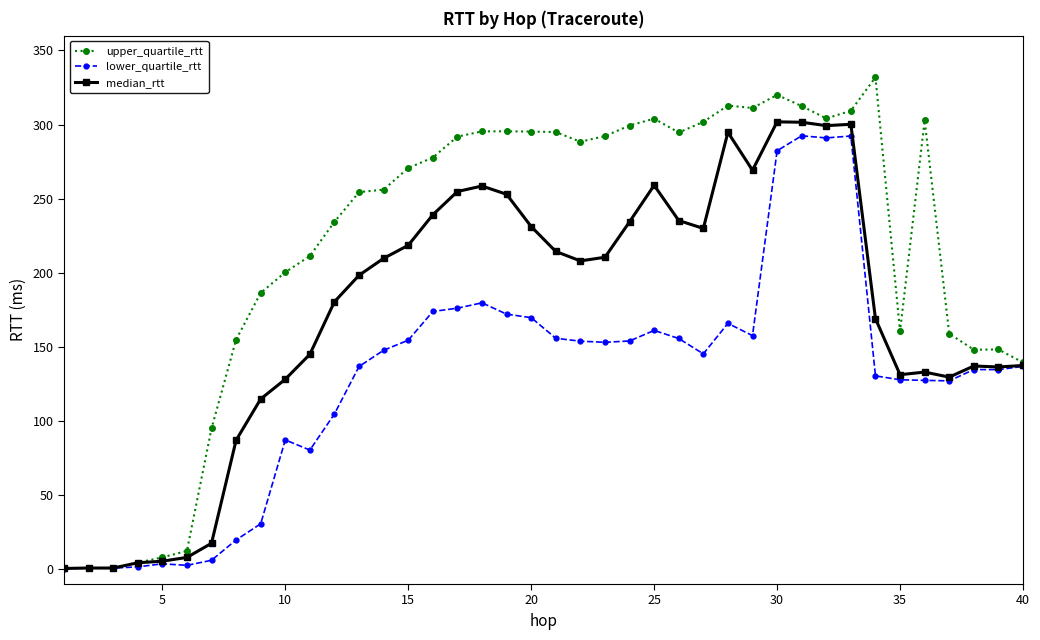

Which series has the largest range (max minus min)?

upper_quartile_rtt